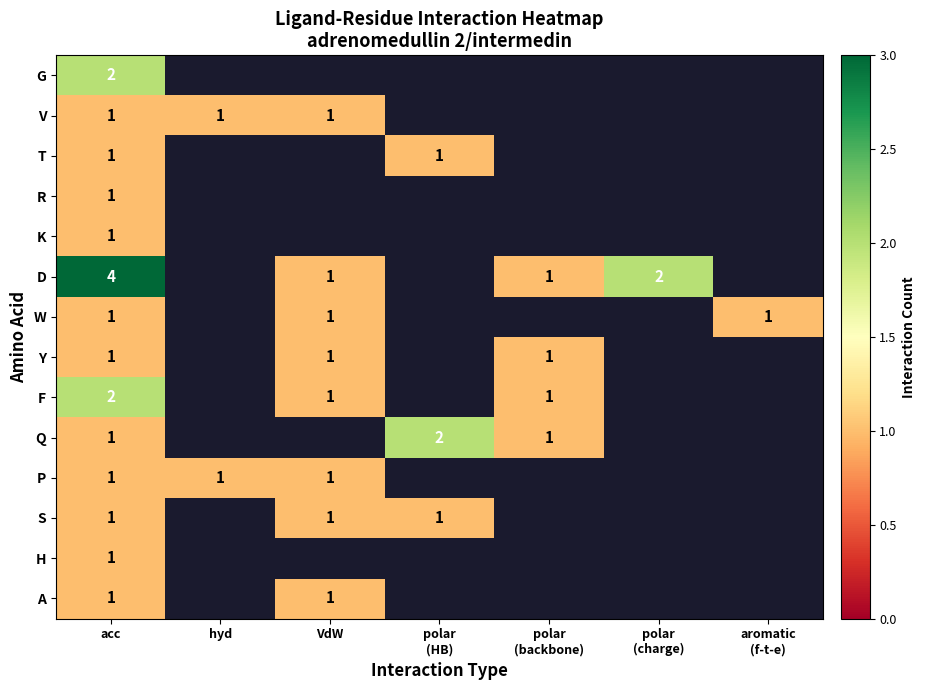

What is the smallest value displayed?

1.0